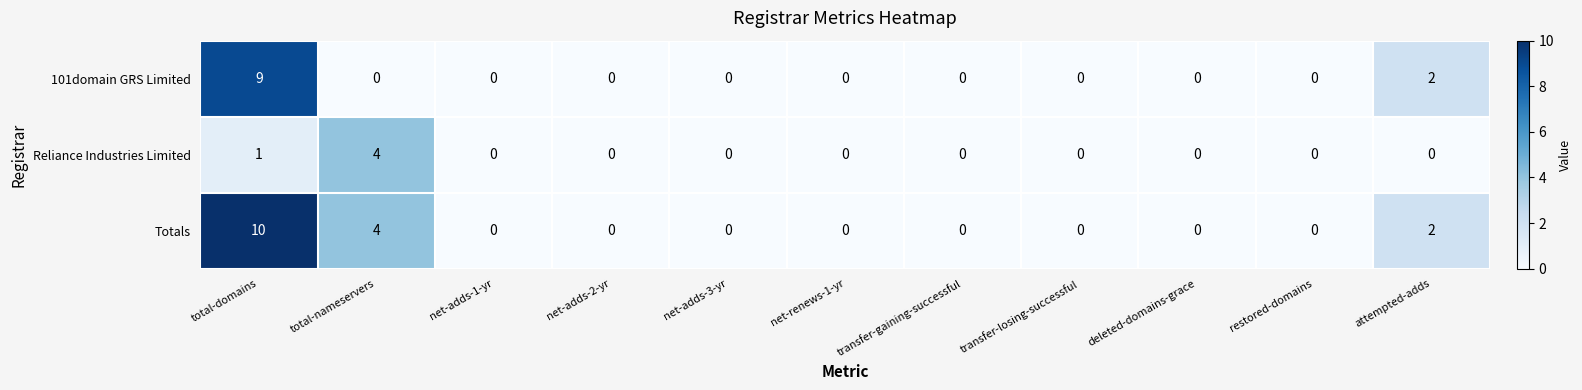

What is the difference between the second highest and minimum values in the Totals series?

4